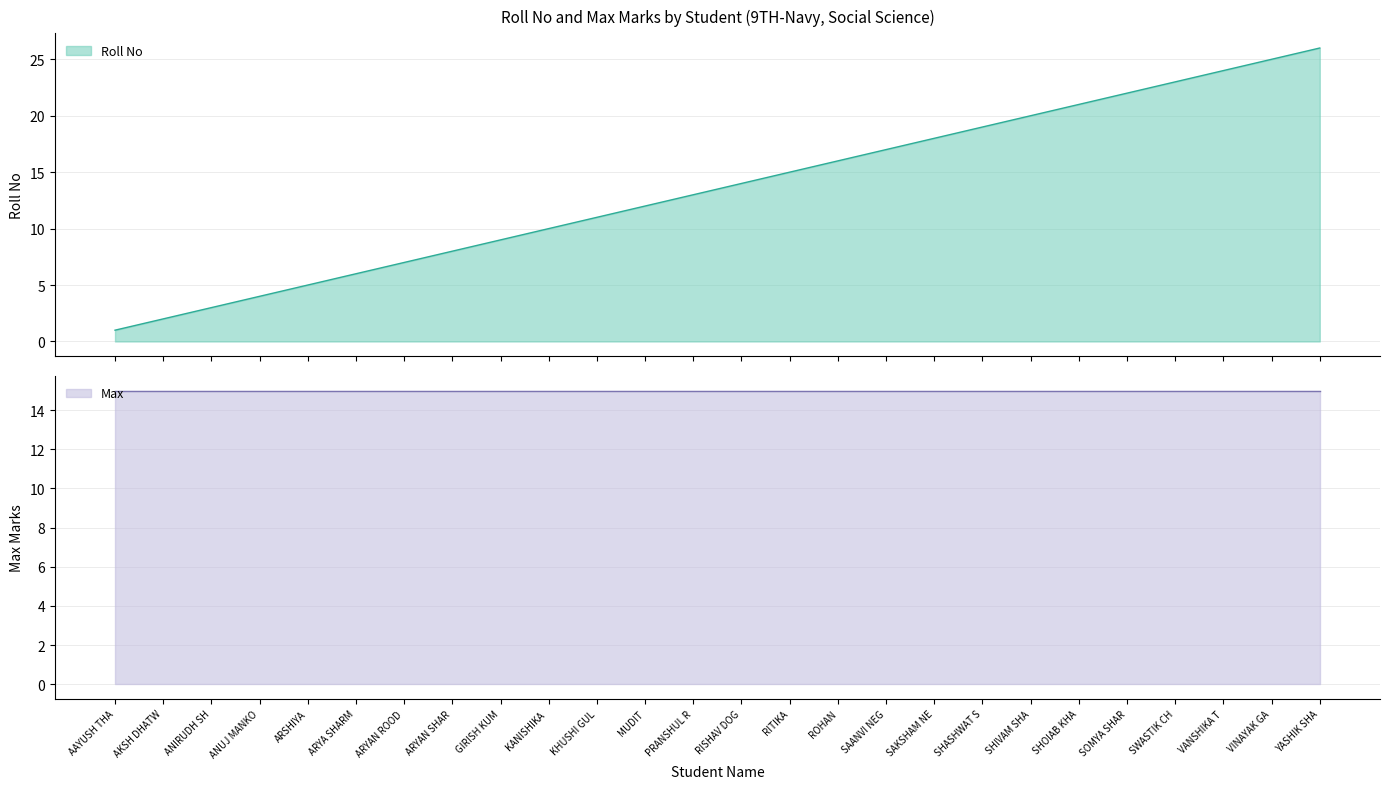

What is the highest value of the Roll No series?

26